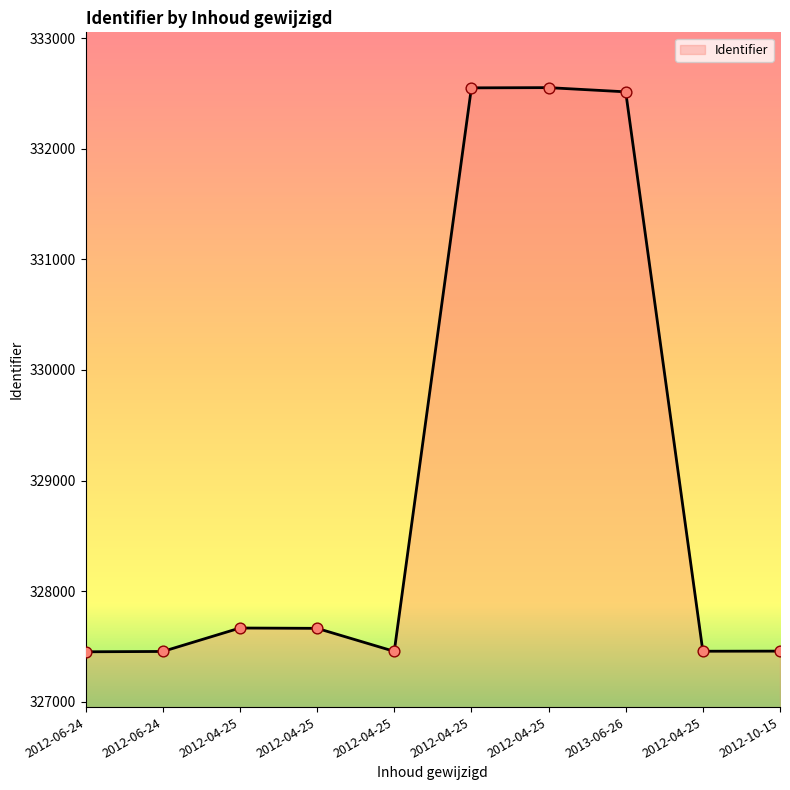

What is the change in value from 2012-06-24 to 2012-04-25?

+215